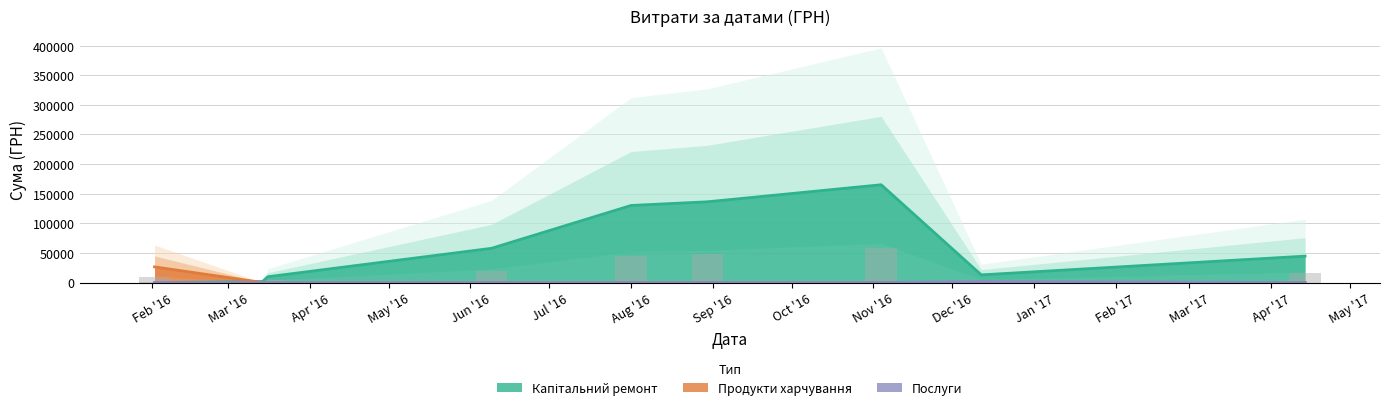

At which label is Капітальний ремонт closest to 82540?

09.06.2016